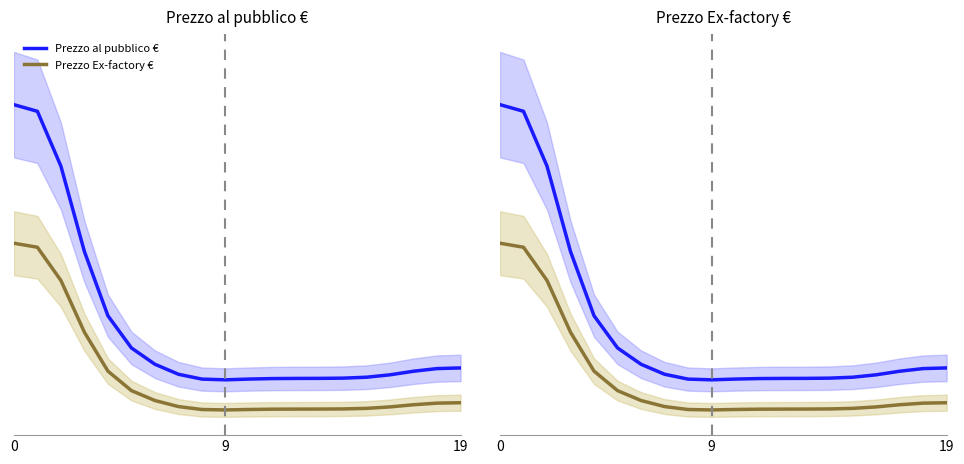

Rank the series by their average value, from highest to lowest.

Prezzo al pubblico €, Prezzo Ex-factory €